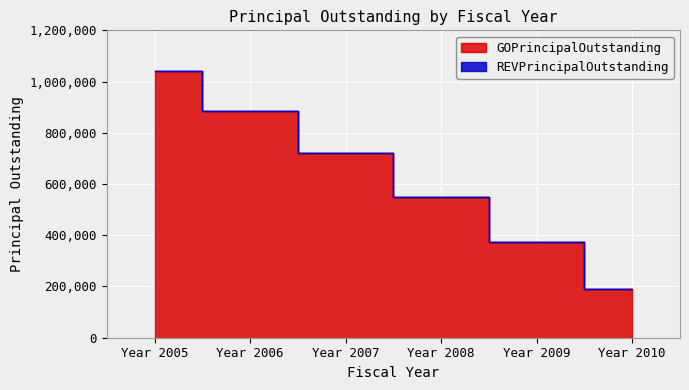

What is the difference between the second highest and second lowest values?

510000